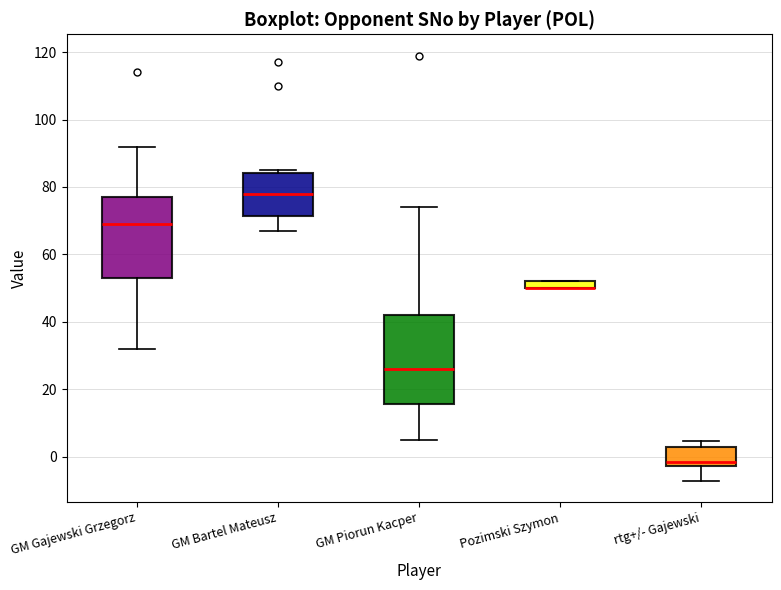

Comparing the boxes themselves (not the whiskers), which one is the tallest?

GM Piorun Kacper